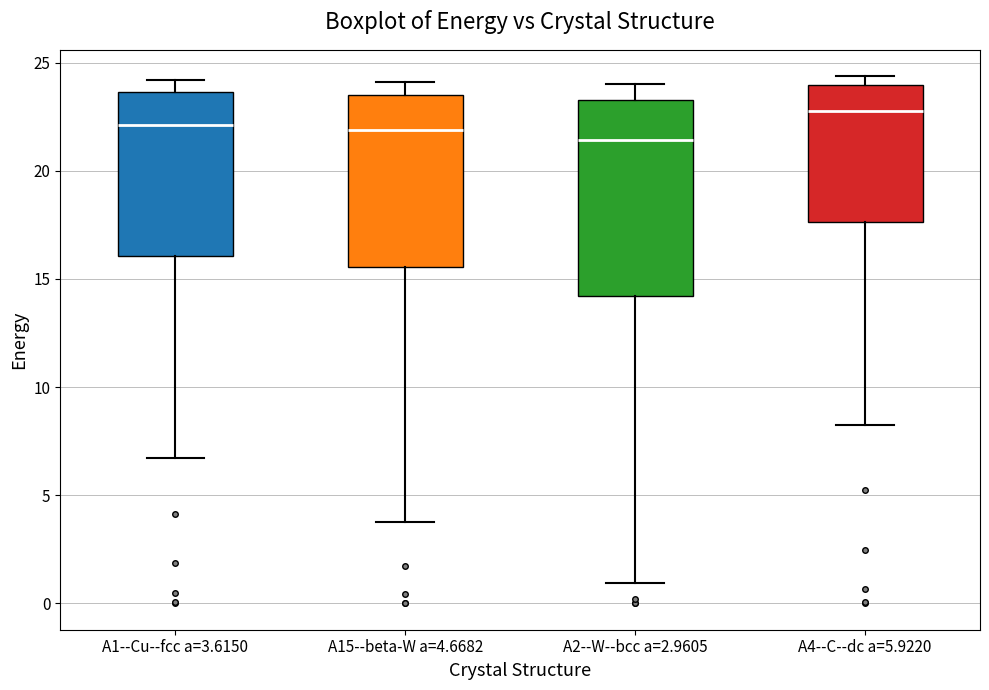

Reading left to right, transcribe this box plot: for each box, give where its median line is, the range the box spans, and where its two whiskers end, as read against the y-axis. The values are not printed on the chart, so give them approximately, as read against the axis.

A1--Cu--fcc a=3.6150: median 22.0, box 16.0 to 23.5, whiskers 6.5 to 24.0
A15--beta-W a=4.6682: median 22.0, box 15.5 to 23.5, whiskers 4.0 to 24.0
A2--W--bcc a=2.9605: median 21.5, box 14.0 to 23.5, whiskers 1.0 to 24.0
A4--C--dc a=5.9220: median 23.0, box 17.5 to 24.0, whiskers 8.0 to 24.5